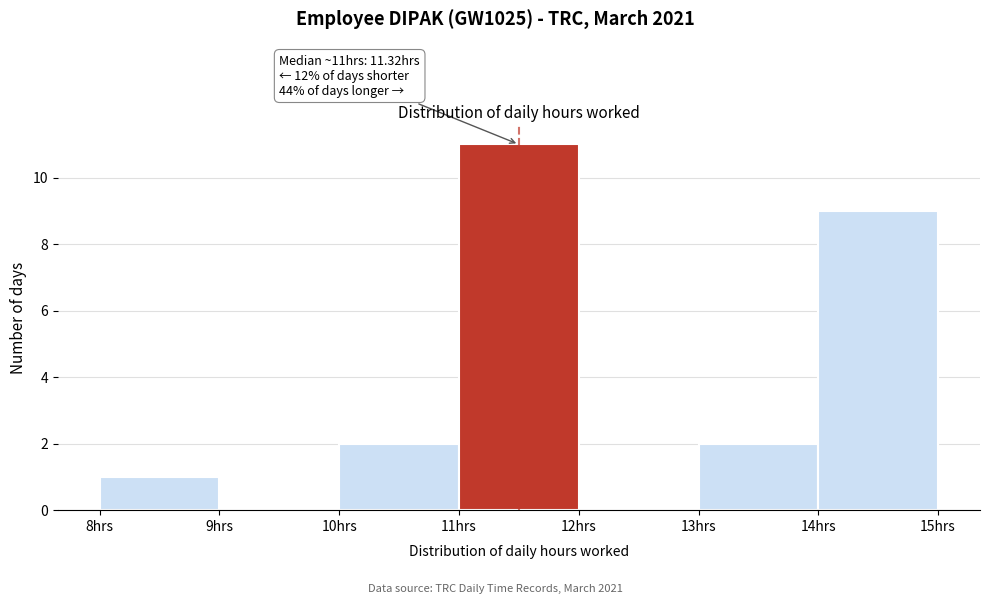

Over which range of the x-axis is the bar tallest?

11 to 12